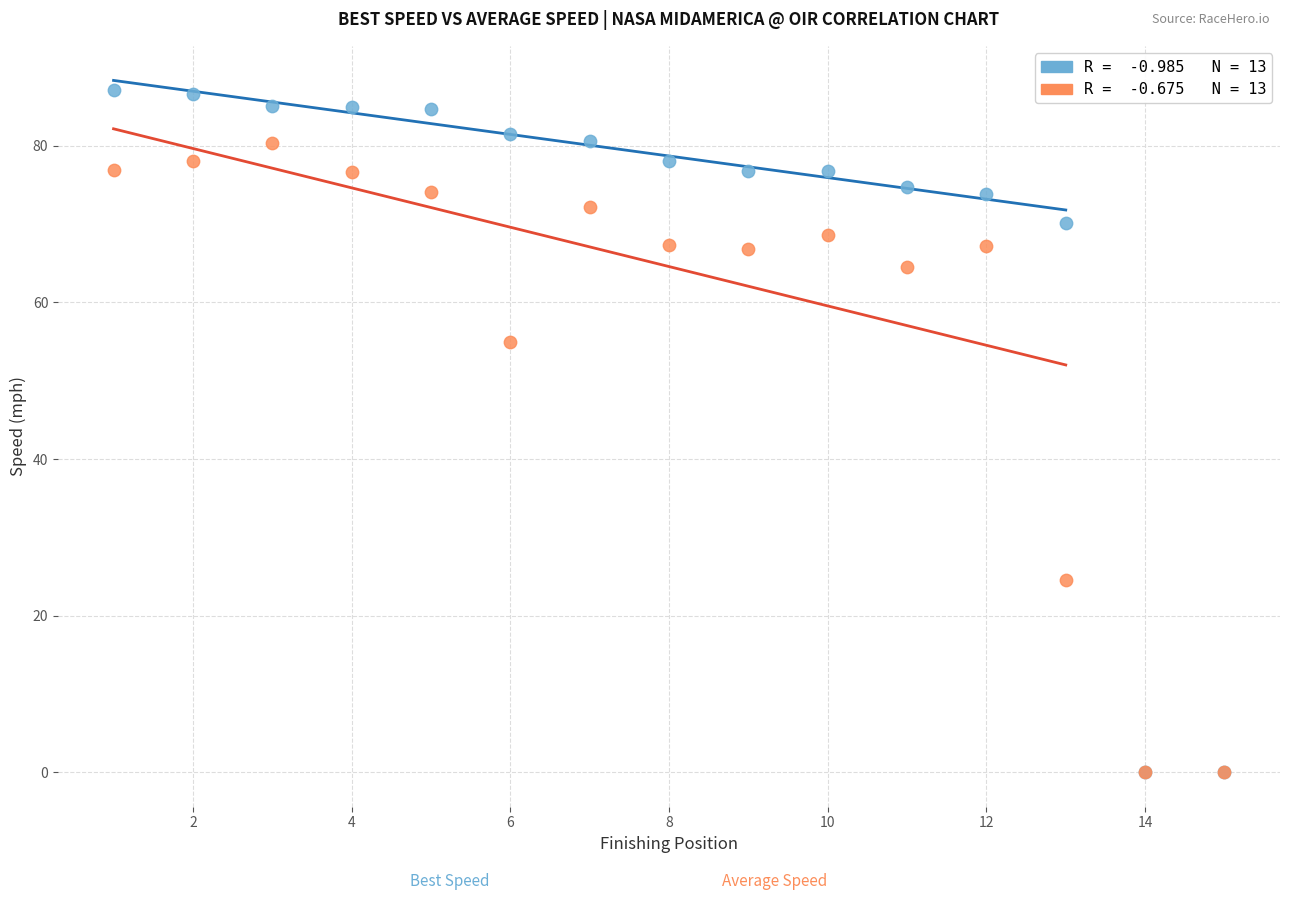

Across all series, what Y value is closest to 43?

54.9